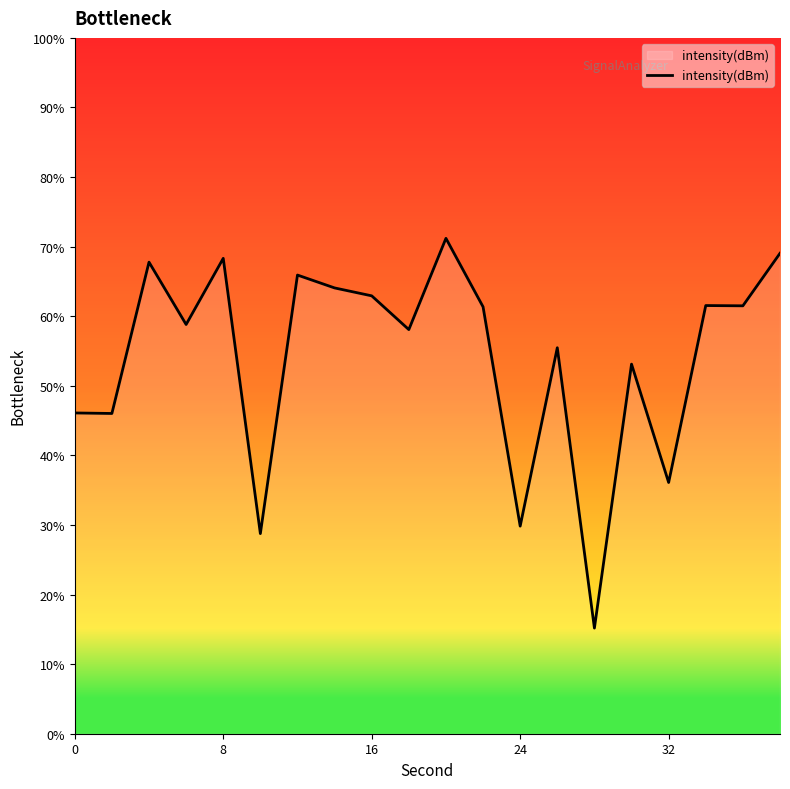

What is the minimum value shown in the chart?

15.2